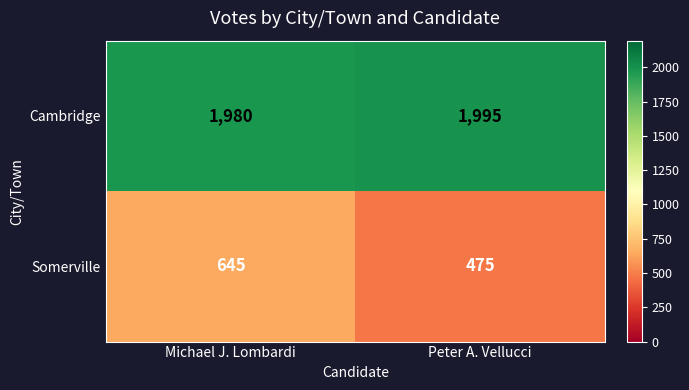

At how many categories does at least one series exceed 1432?

2